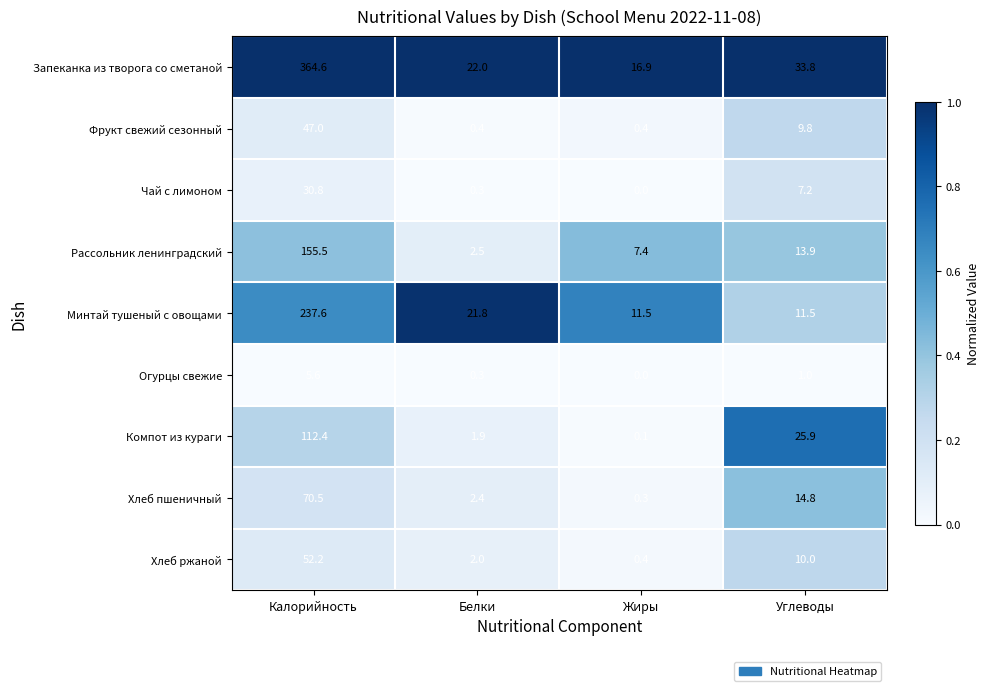

What is the sum of all Хлеб ржаной values?

64.6